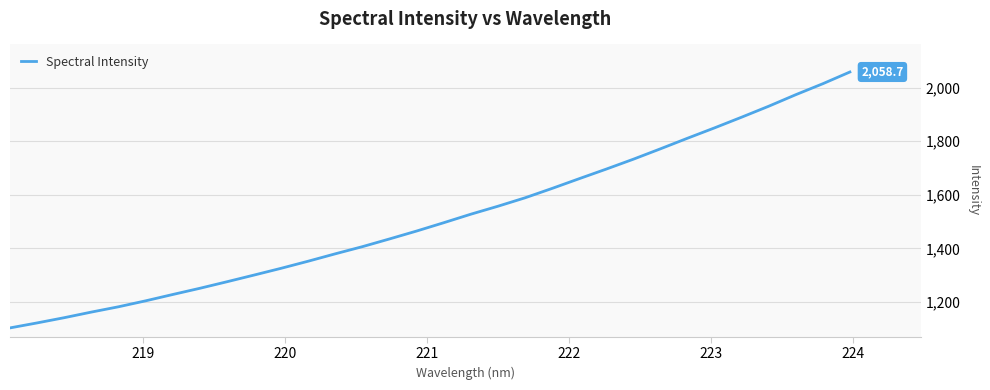

Count the number of categories in the chart.

32